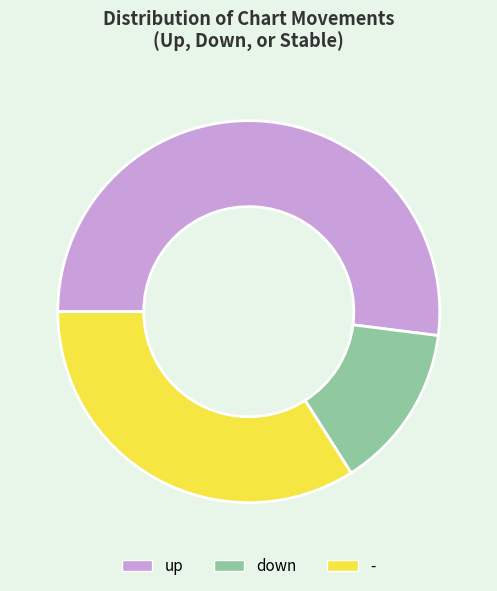

Rank the categories by value from lowest to highest.

down, -, up